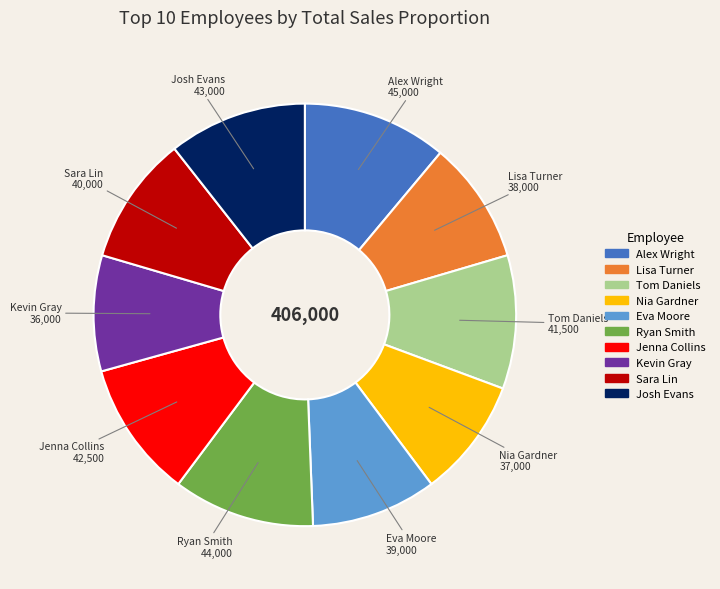

Is the sum of Lisa Turner and Eva Moore greater than half?

No